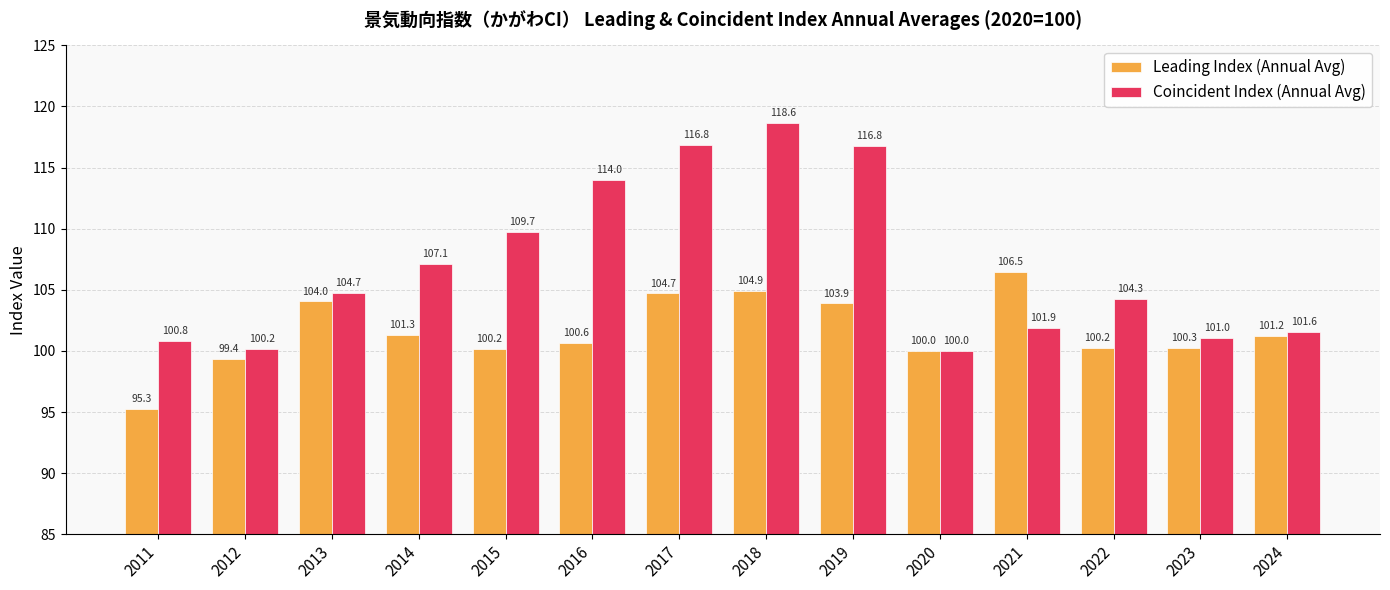

True or false: Coincident Index (Annual Avg) has a value of 116.8 at 2019.

True